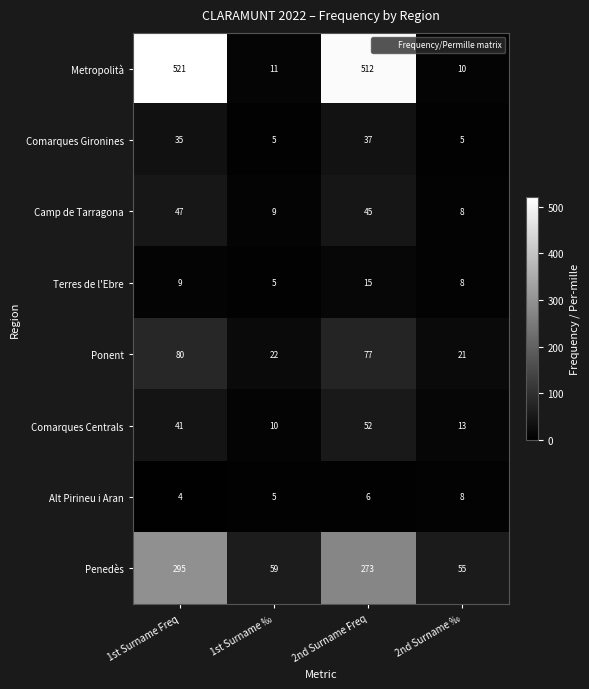

At which label is Ponent closest to 50?

2nd Surname Freq